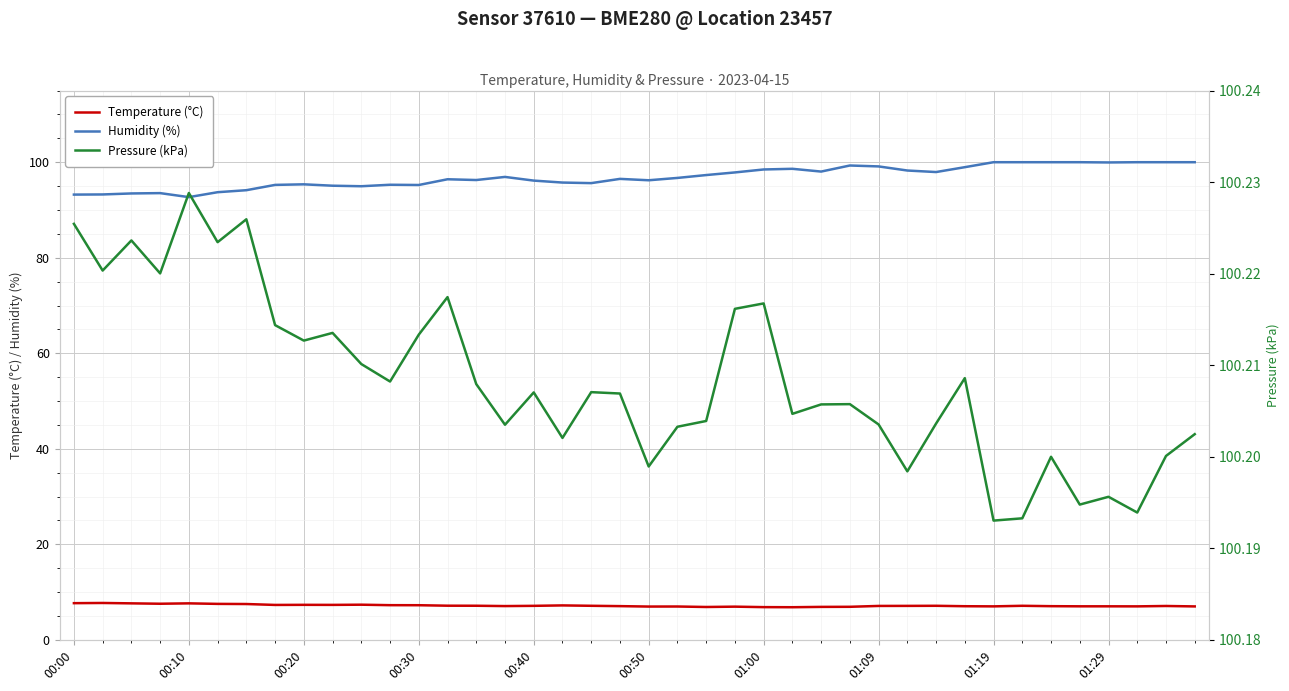

True or false: Pressure (kPa) and Humidity (%) intersect in this chart.

False